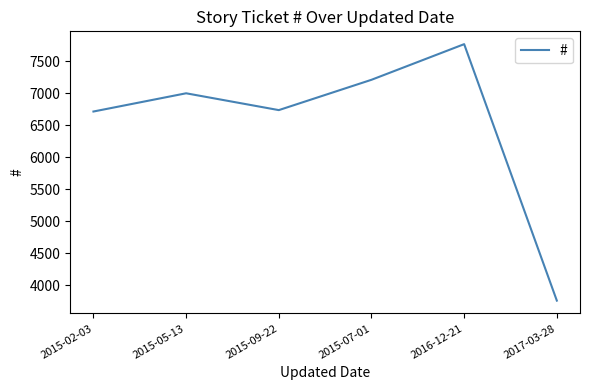

Where is the data nearest to the value 5764?

2015-02-03